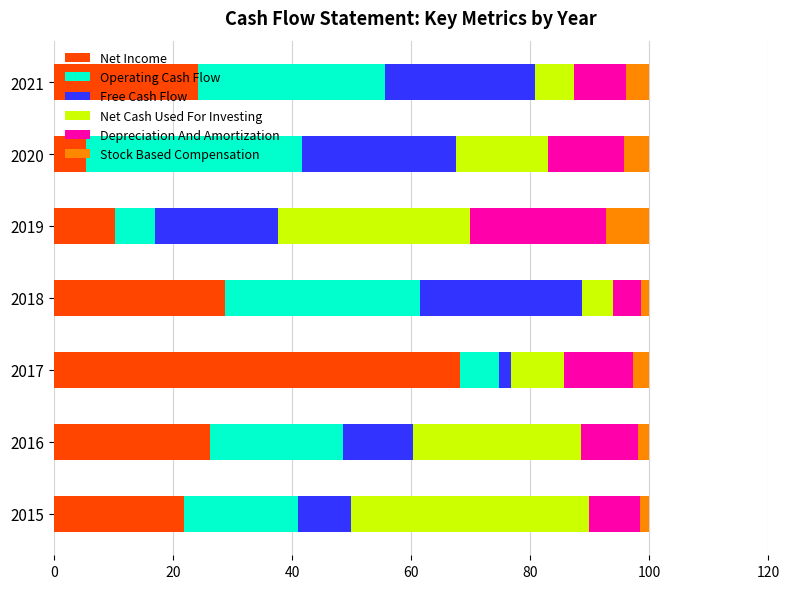

What is the sum of all Net Income values?

185.2